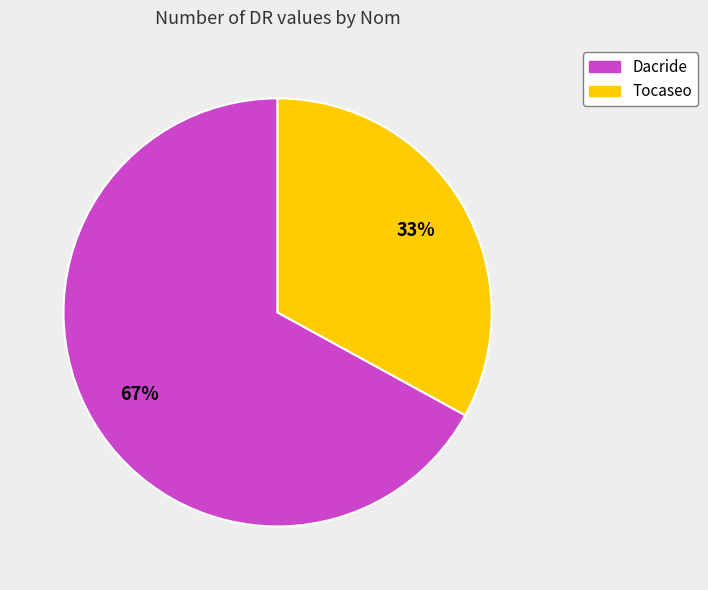

Approximately how many times larger is the value at Dacride compared to Tocaseo?

2.0